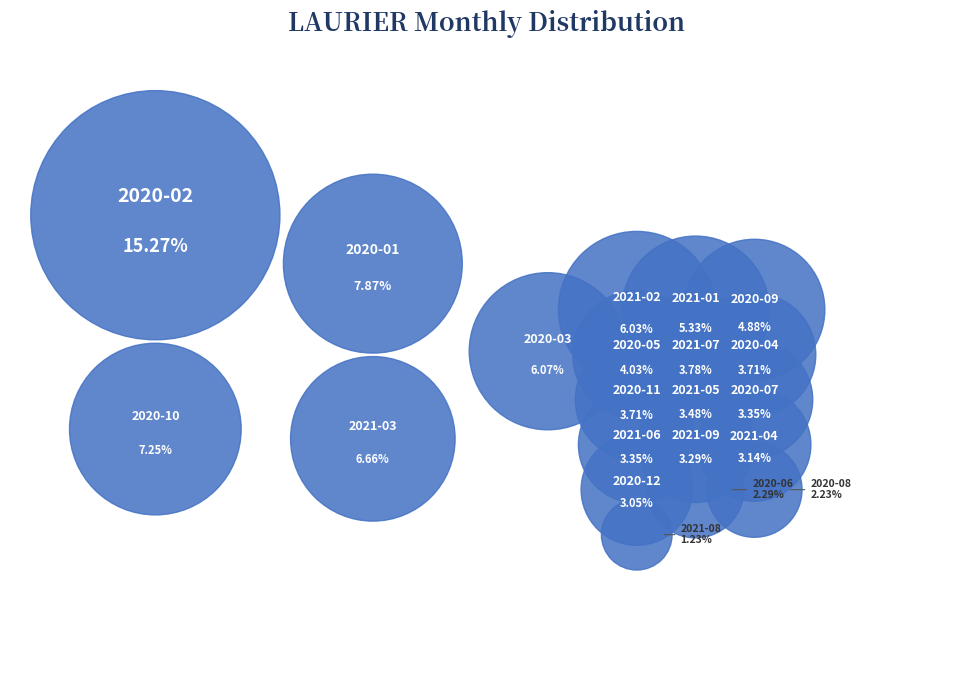

True or false: 2020-03 accounts for 1% of the total.

False